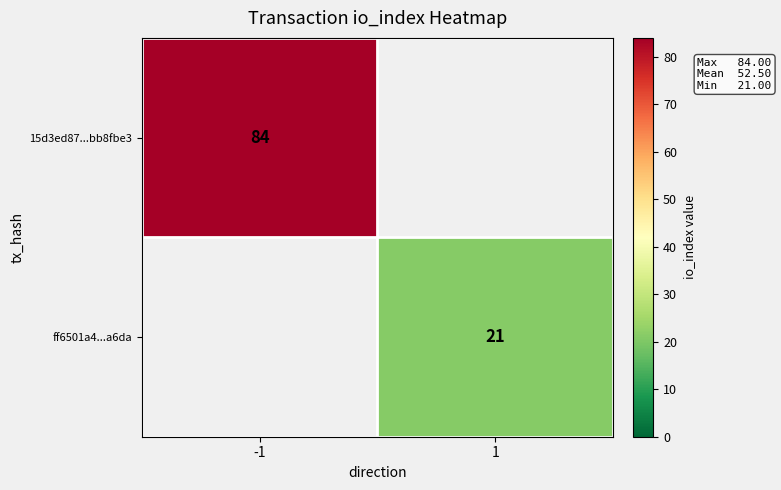

The value of ff6501a4...a6da at 1 is 21. True or false?

True